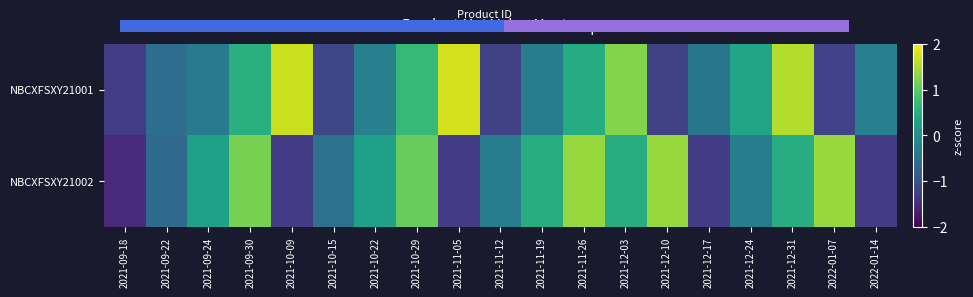

Reading right to left, extract all data points from this chart.

NBCXFSXY21001: 2022-01-14=-0.3	2022-01-07=-1.2	2021-12-31=1.5	2021-12-24=0.4	2021-12-17=-0.4	2021-12-10=-1.2	2021-12-03=1.3	2021-11-26=0.5	2021-11-19=-0.3	2021-11-12=-1.2	2021-11-05=1.7	2021-10-29=0.7	2021-10-22=-0.3	2021-10-15=-1.1	2021-10-09=1.7	2021-09-30=0.5	2021-09-24=-0.3	2021-09-22=-0.6	2021-09-18=-1.3
NBCXFSXY21002: 2022-01-14=-1.3	2022-01-07=1.4	2021-12-31=0.5	2021-12-24=-0.3	2021-12-17=-1.3	2021-12-10=1.4	2021-12-03=0.5	2021-11-26=1.4	2021-11-19=0.5	2021-11-12=-0.3	2021-11-05=-1.3	2021-10-29=1.1	2021-10-22=0.3	2021-10-15=-0.5	2021-10-09=-1.3	2021-09-30=1.2	2021-09-24=0.3	2021-09-22=-0.6	2021-09-18=-1.5